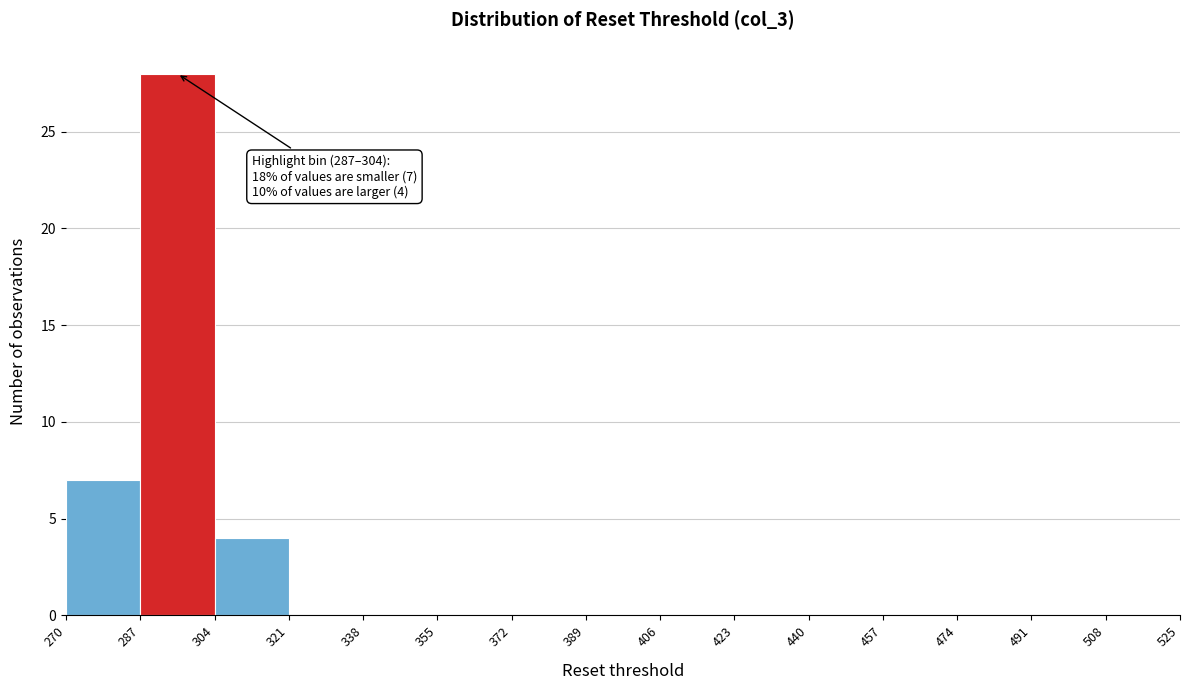

Over which range of the x-axis is the bar tallest?

287 to 304